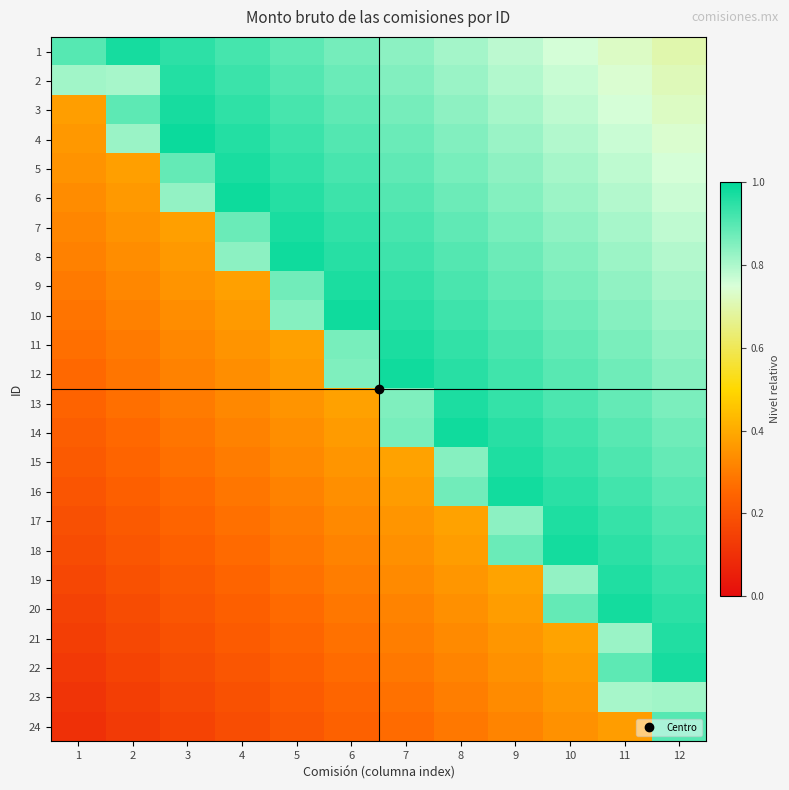

At which category is the sum across all series the highest?

12